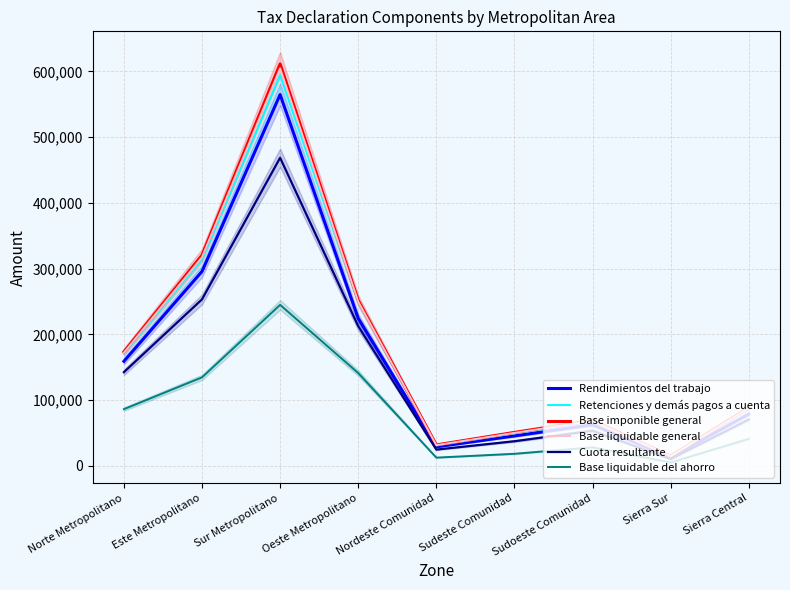

What is the value of the Rendimientos del trabajo point at the 4th from the left?

224480